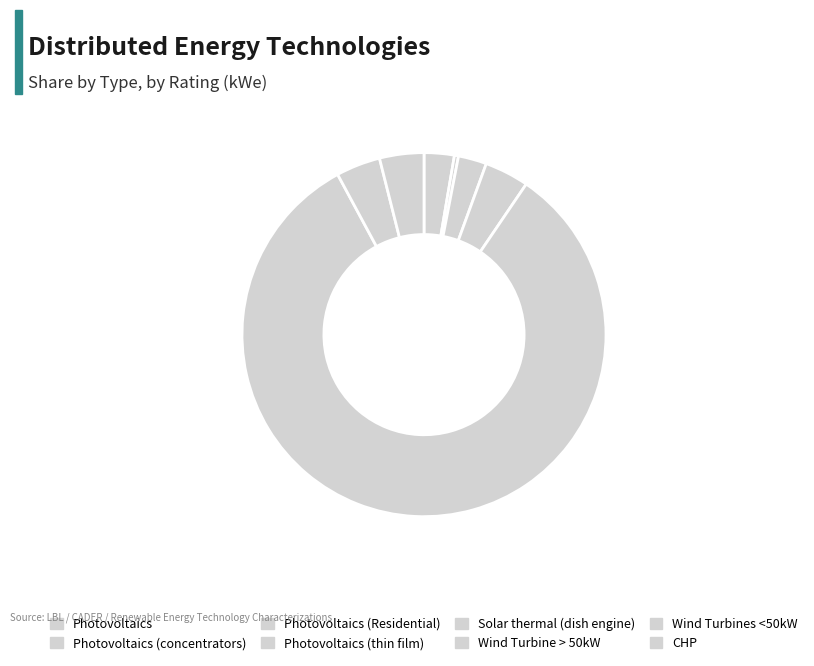

Which slice is the largest?

Wind Turbine > 50kW